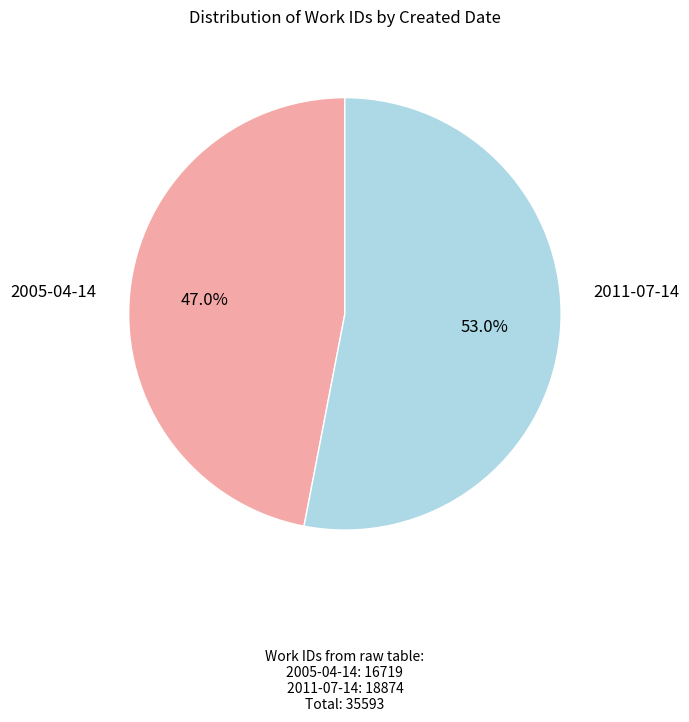

Is there any slice that represents more than half of the pie?

Yes